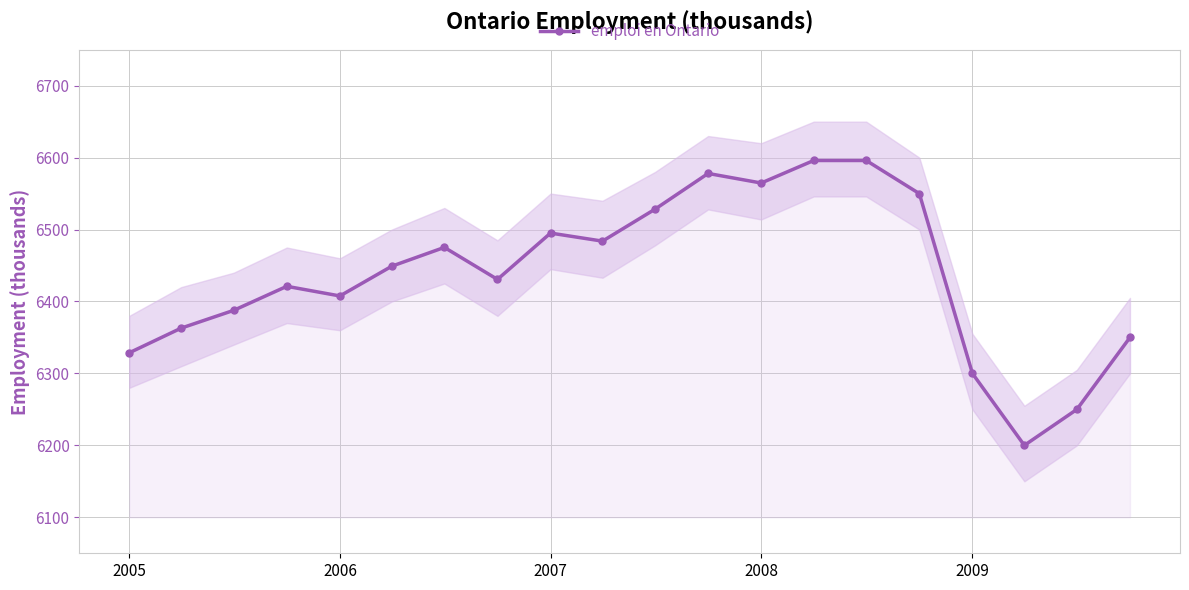

How many data points in emploi en Ontario are above 6449?

10